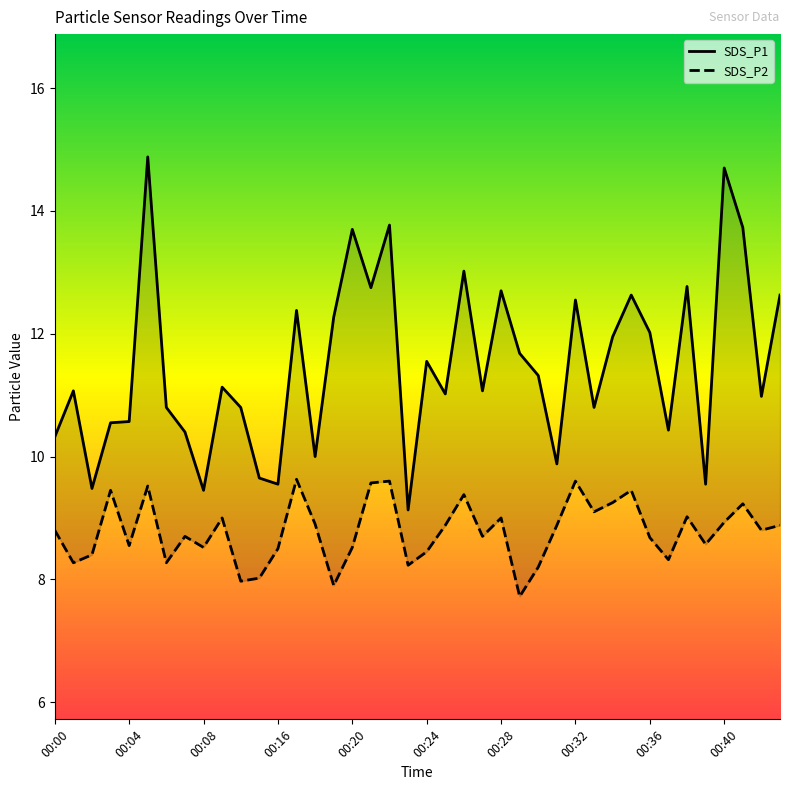

Rank the series by their maximum value, from highest to lowest.

SDS_P1, SDS_P2